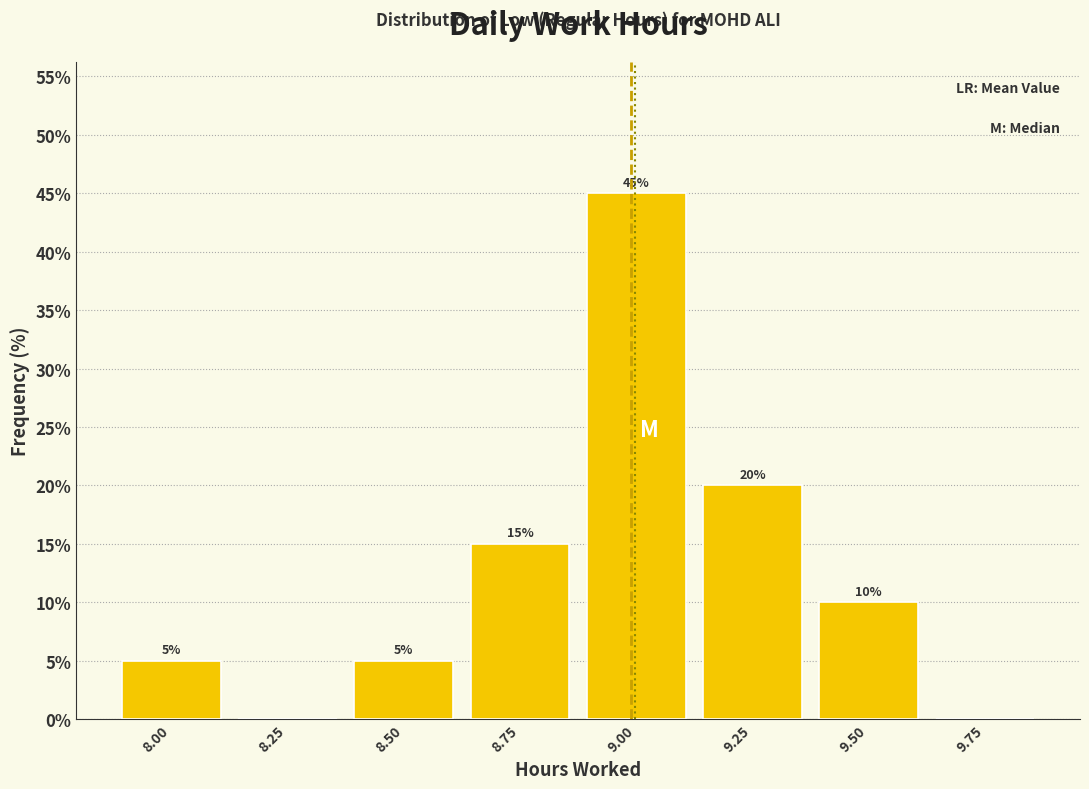

Reading left to right, list all the values displayed in this chart.

8.00=5	8.25=0	8.50=5	8.75=15	9.00=45	9.25=20	9.50=10	9.75=0